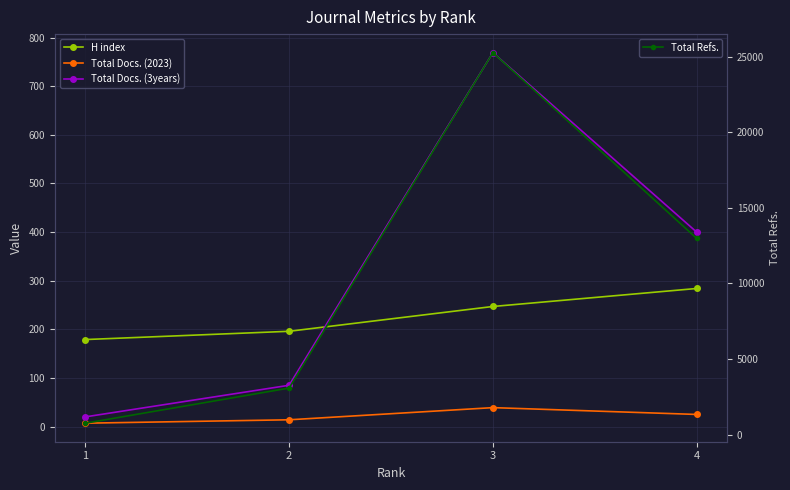

True or false: Total Refs. has a value of 21715 at 4.

False